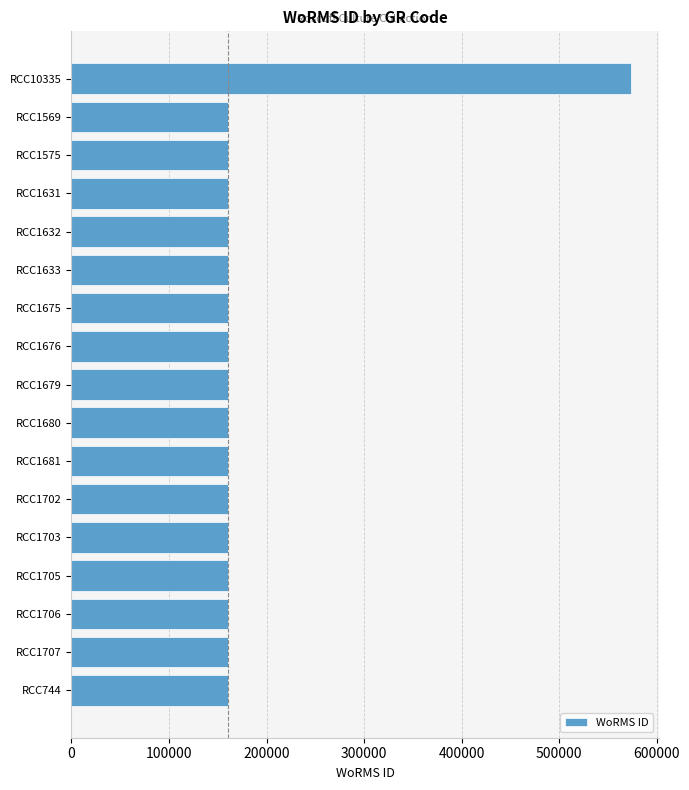

The value at RCC1575 is 160572. True or false?

True